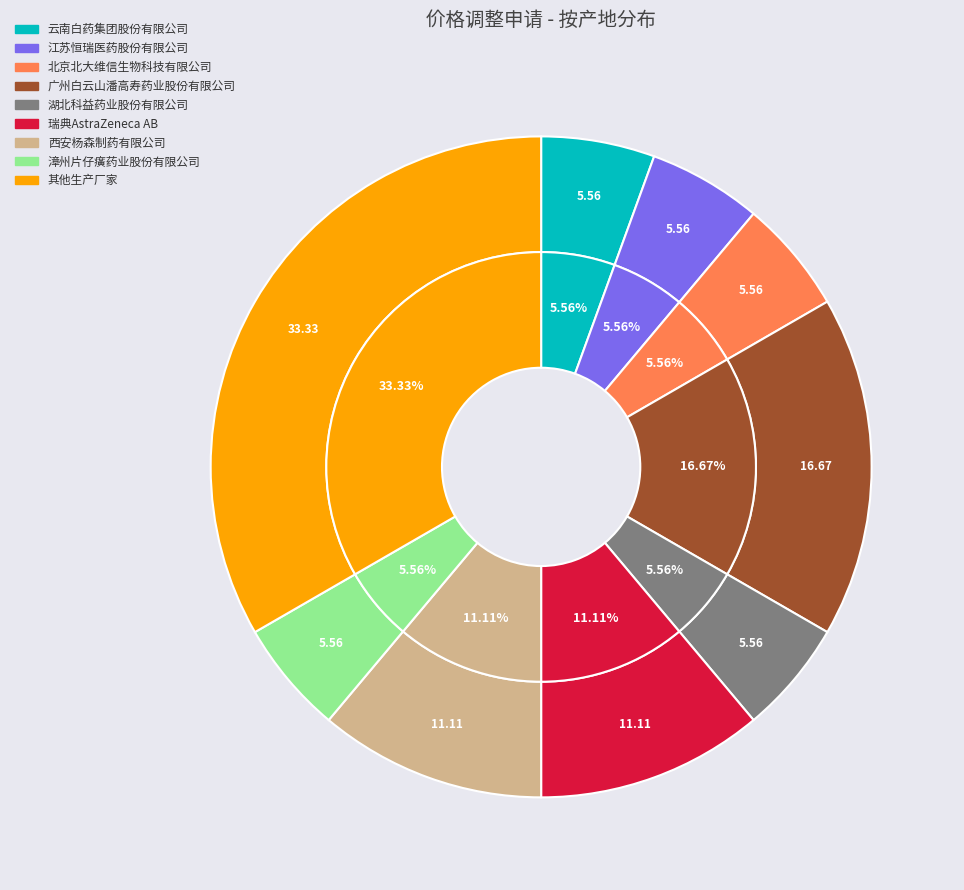

Rank the categories by value from highest to lowest.

其他生产厂家, 广州白云山潘高寿药业股份有限公司, 瑞典AstraZeneca AB, 西安杨森制药有限公司, 云南白药集团股份有限公司, 江苏恒瑞医药股份有限公司, 北京北大维信生物科技有限公司, 湖北科益药业股份有限公司, 漳州片仔癀药业股份有限公司